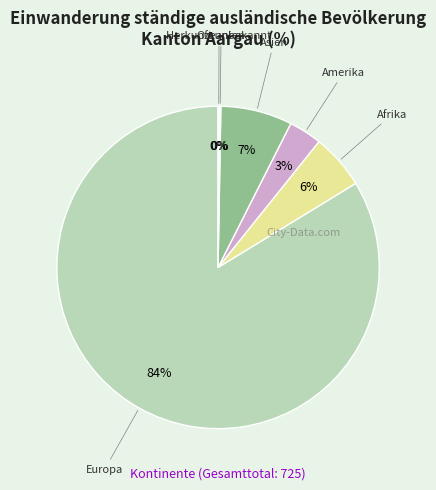

Does Europa account for over 50% of the chart?

Yes